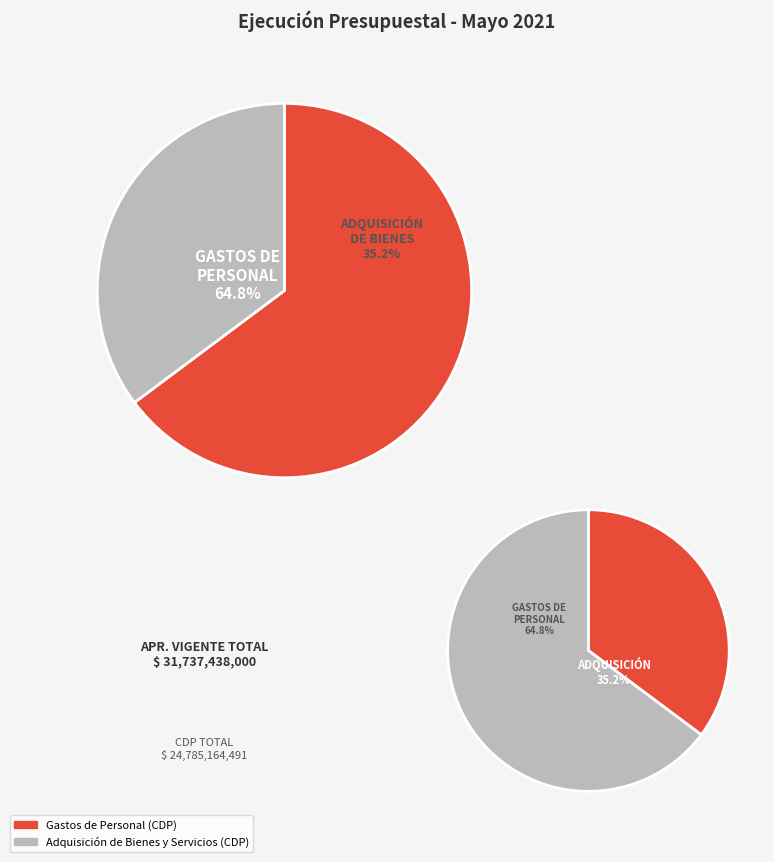

Which category has the smallest portion of the pie?

ADQUISICIÓN DE BIENES Y SERVICIOS